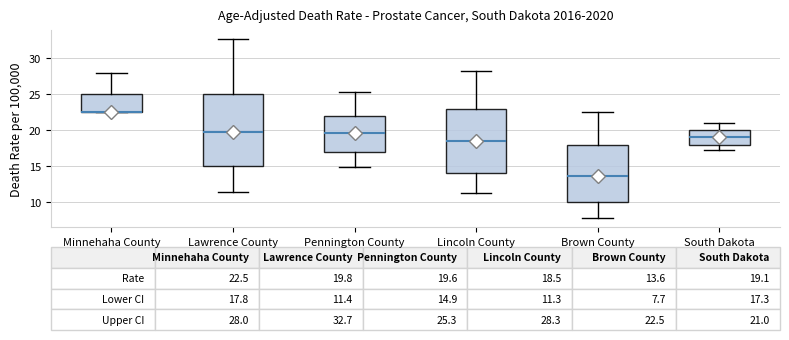

Comparing the boxes themselves (not the whiskers), which one is the tallest?

Lawrence County